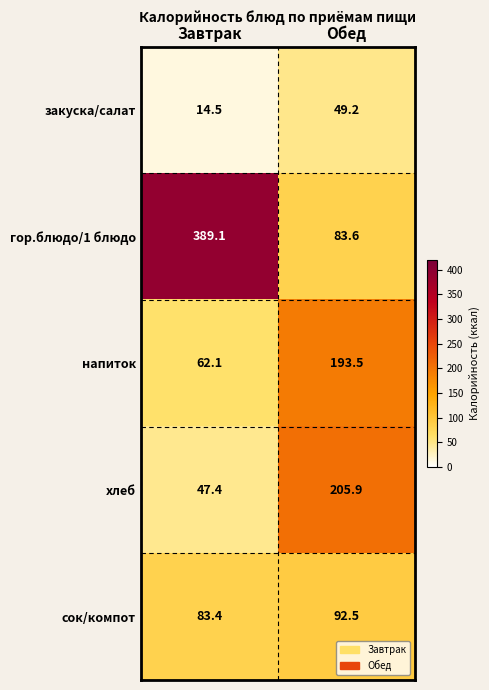

At which label is гор.блюдо/1 блюдо closest to 236?

Обед